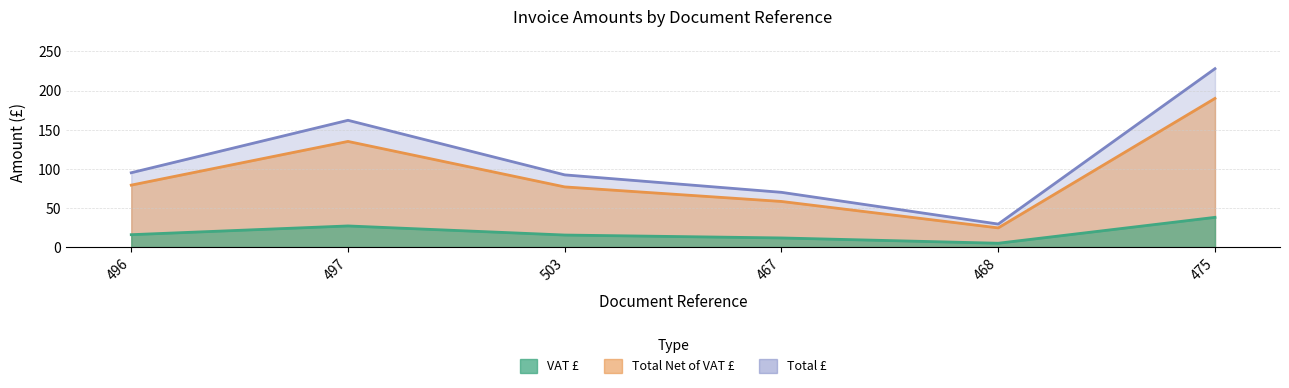

The value of Total Net of VAT £ at 468 is 24.5. True or false?

True